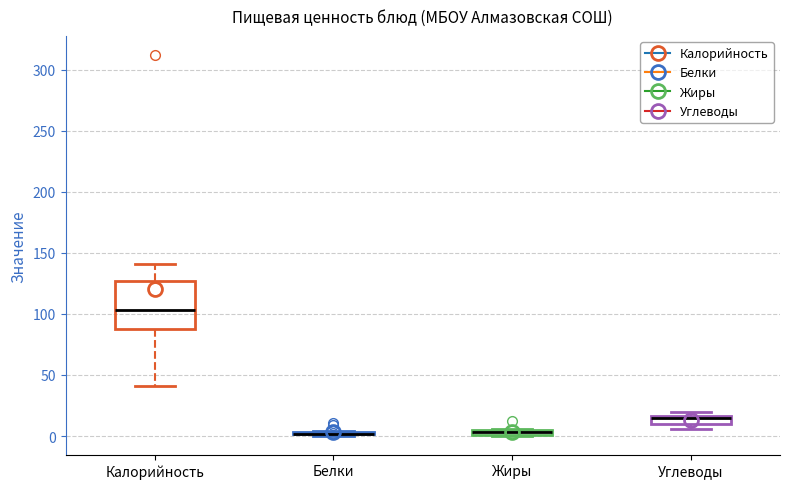

Comparing the boxes themselves (not the whiskers), which one is the tallest?

Калорийность